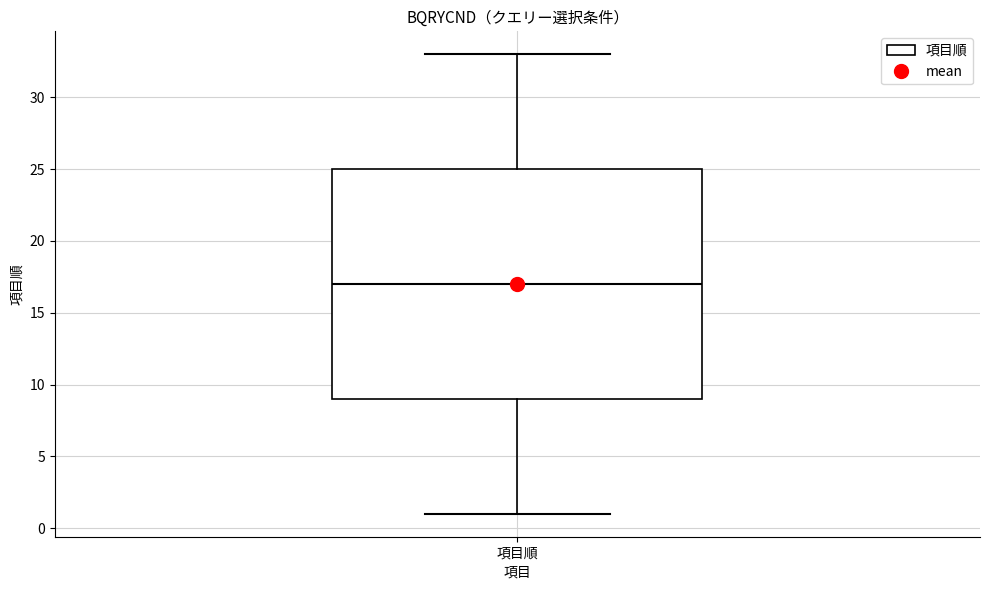

Read this box plot against the y-axis: the position of the median line, the range covered by the box, and the ends of both whiskers. The values are not printed on the chart, so give them approximately, as read against the axis.

median 17, box 9 to 25, whiskers 1 to 33